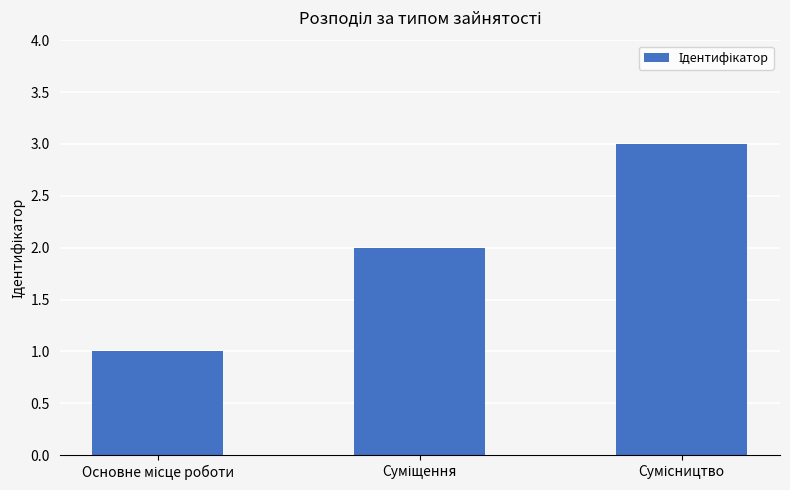

What is the maximum value shown in the chart?

3